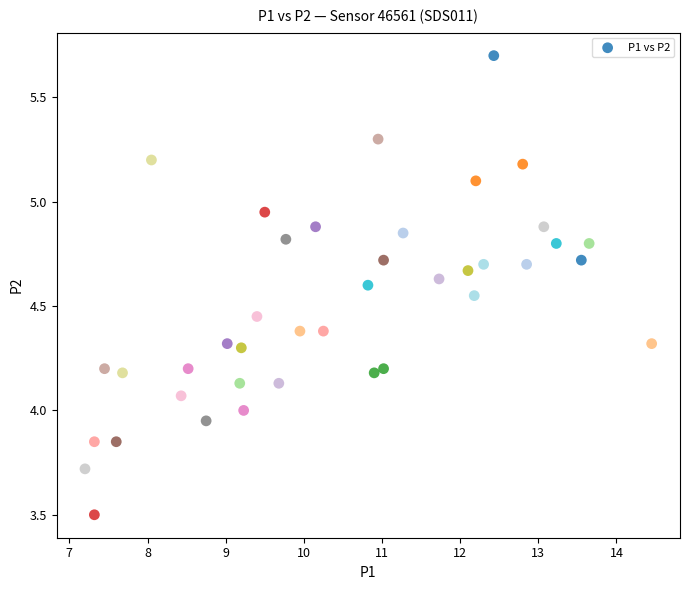

What is the range of Y values (max minus min)?

2.2